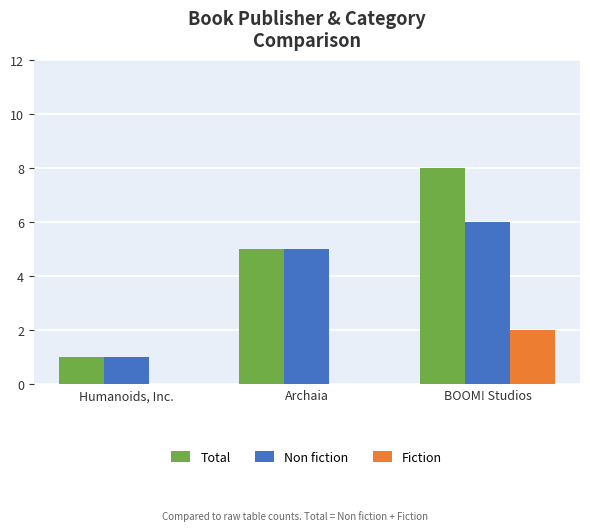

What is the total value across all series at BOOM! Studios?

16